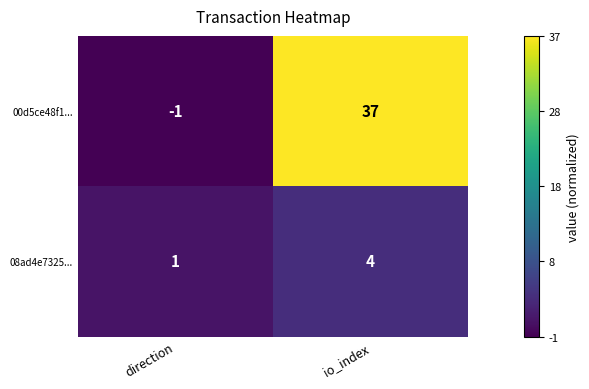

What is the difference between the 00d5ce48f1... values at io_index and direction?

38